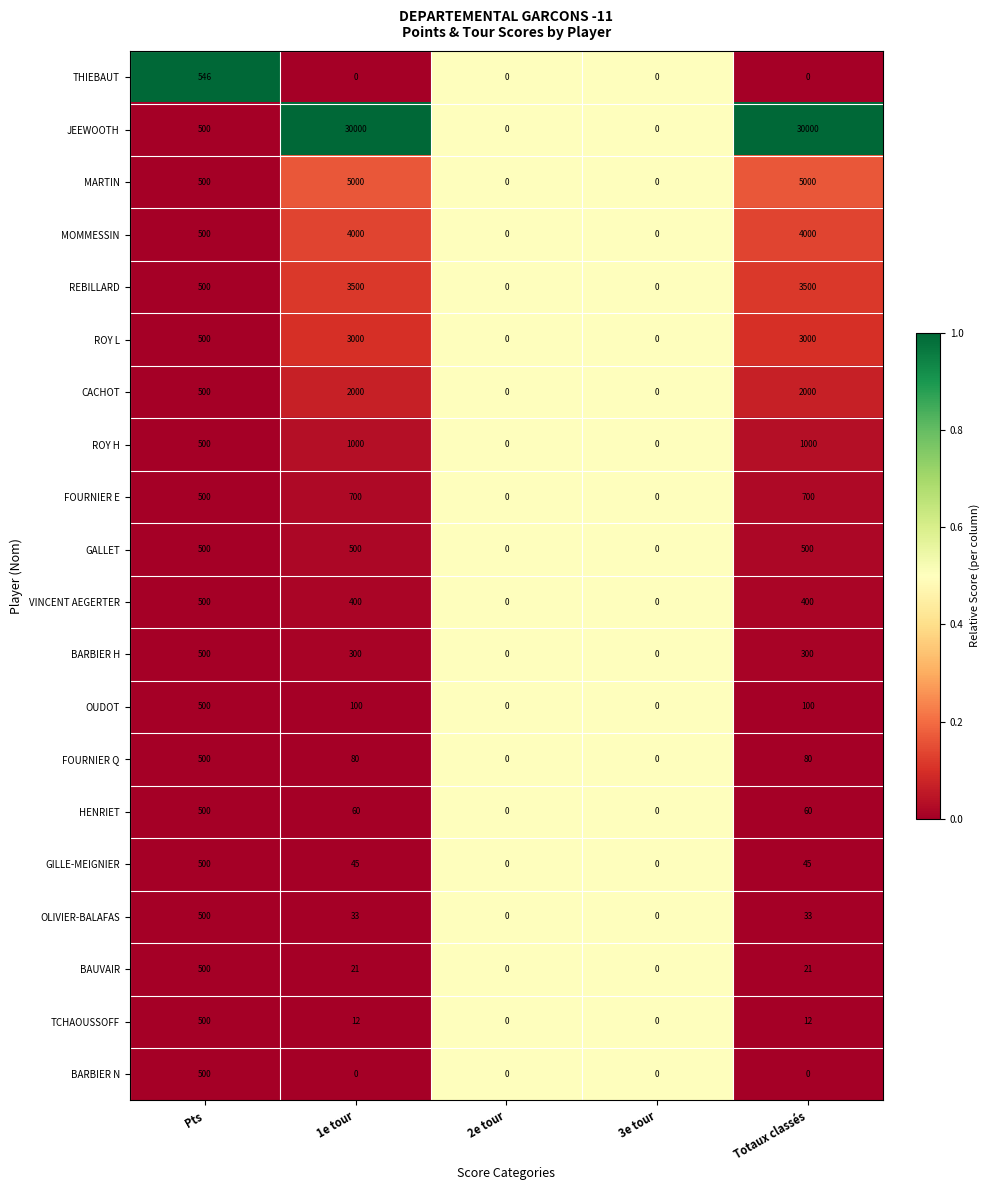

Is it true that OUDOT equals 500 at Pts?

True